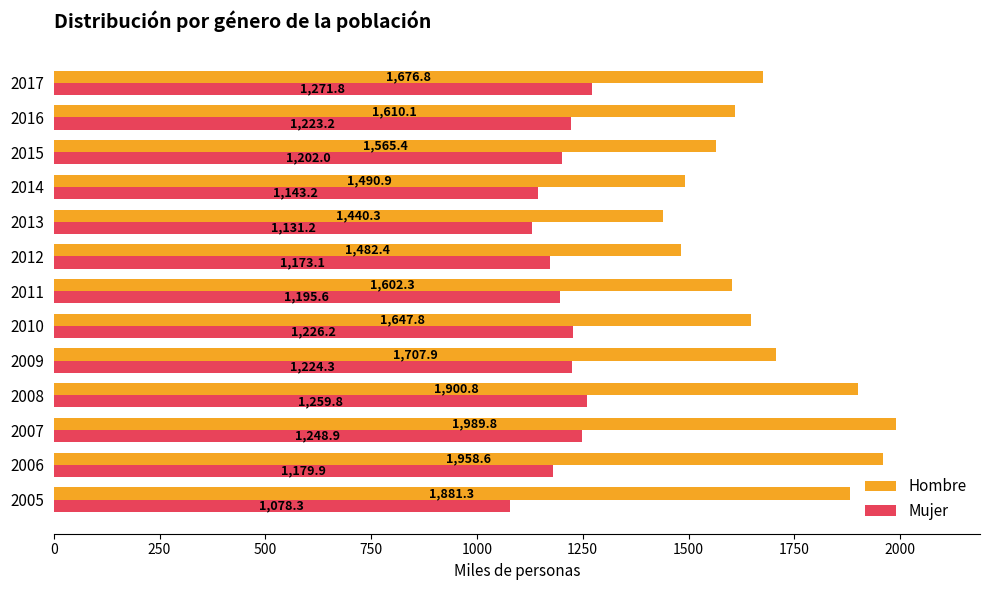

Is it true that Mujer equals 1226.2 at 2010?

True